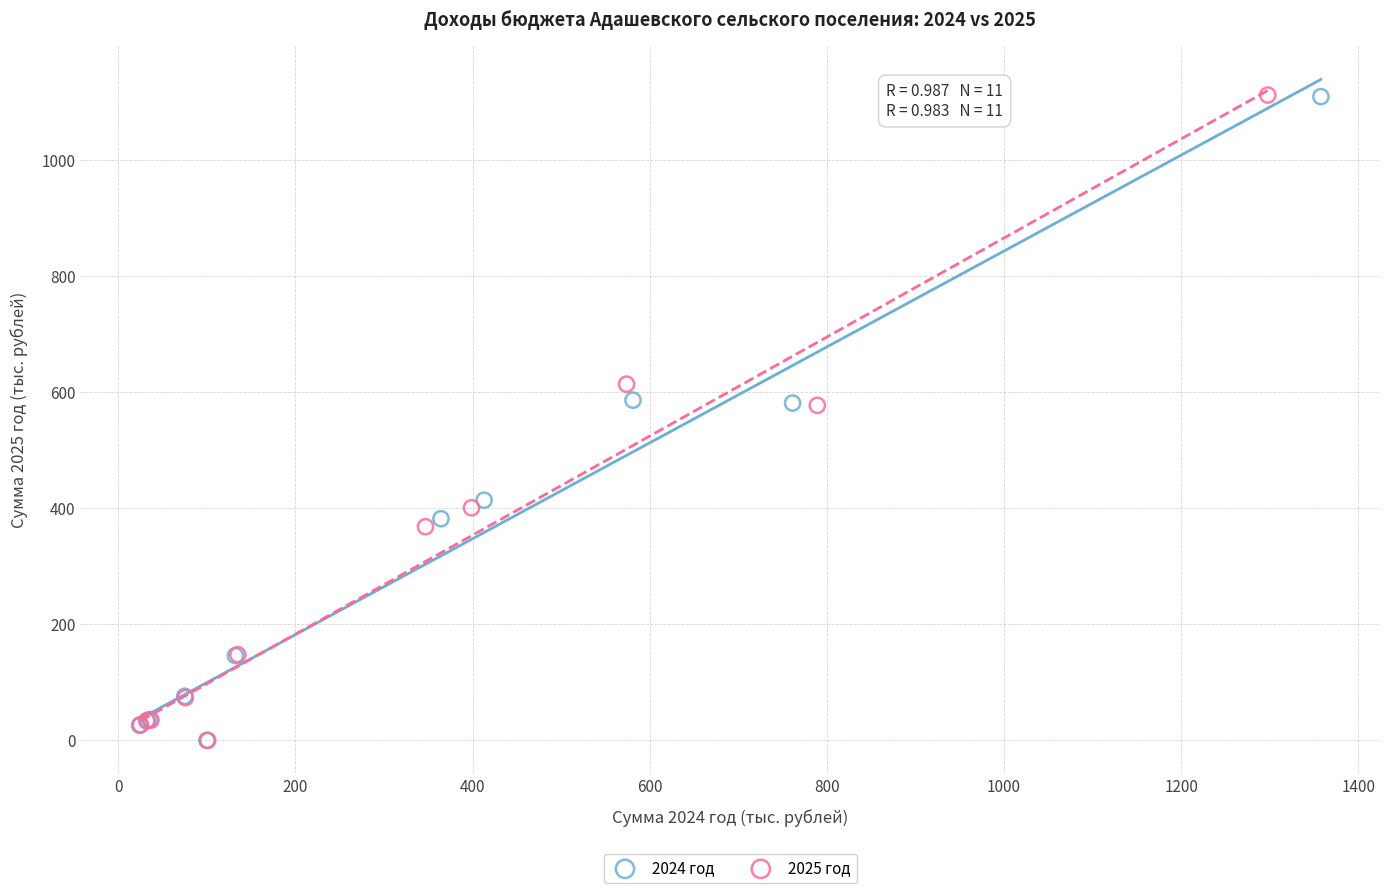

Which series has the largest Y range (max minus min)?

2025 год